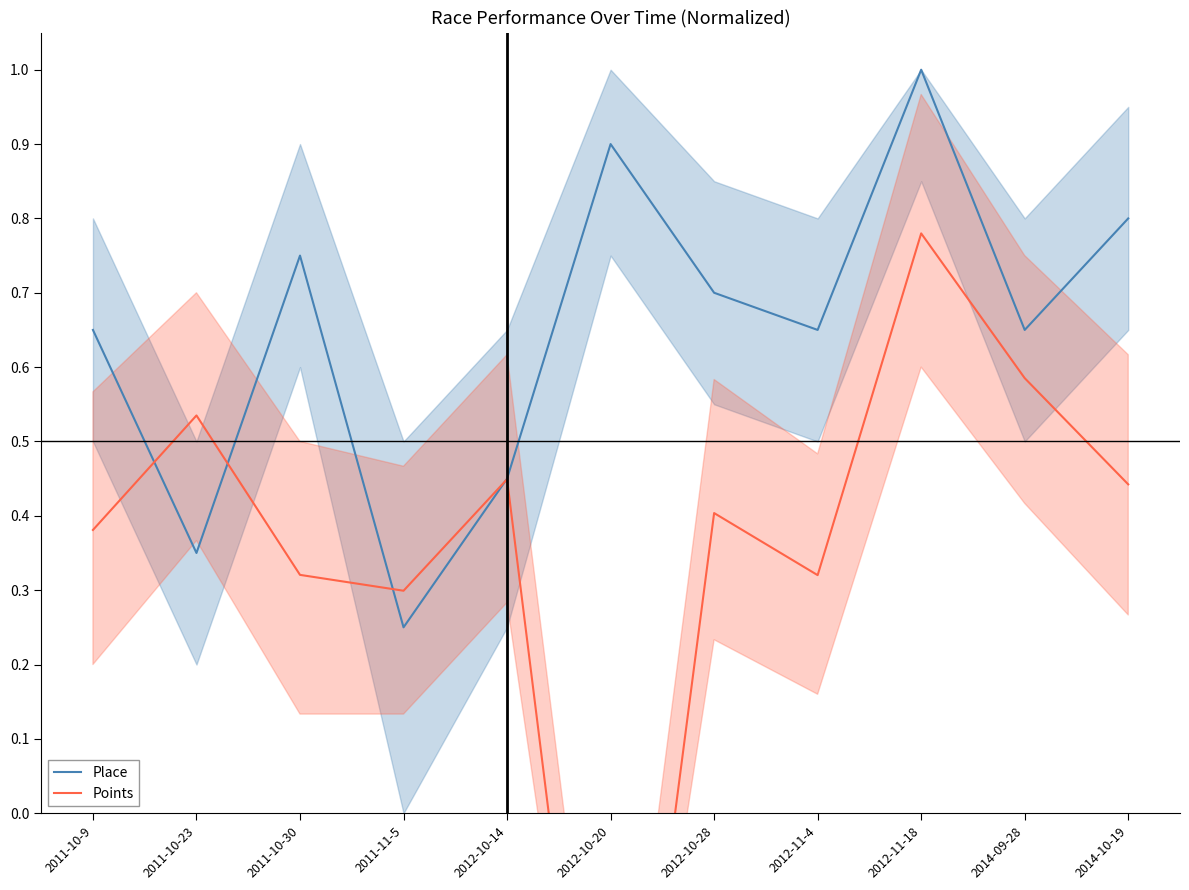

True or false: Place and Points cross at least once.

True